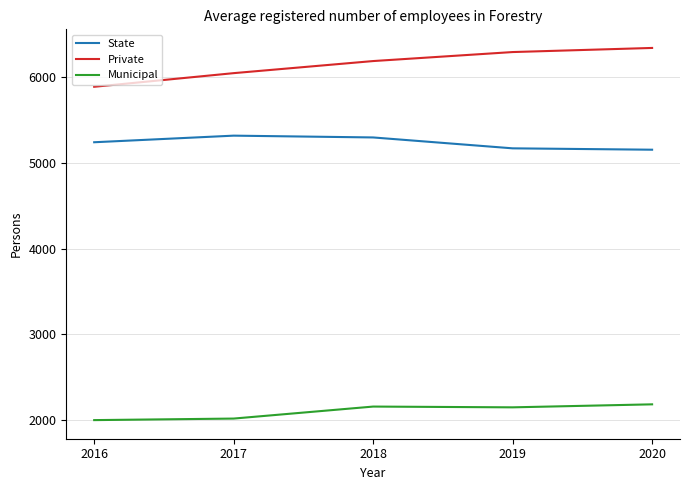

Is this an area chart (filled region under the line)?

No